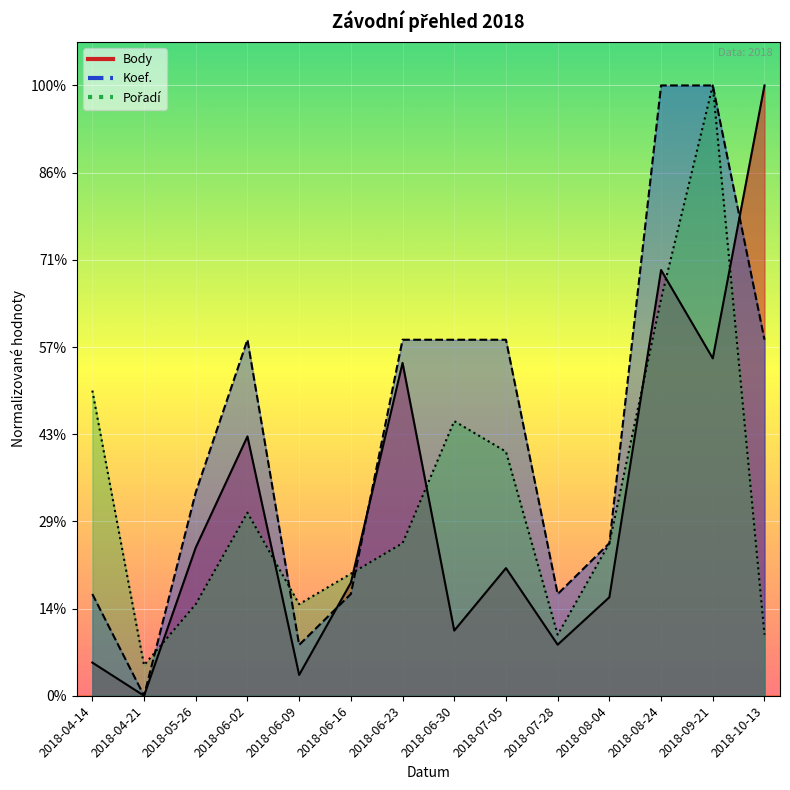

Which has a higher value, 2018-05-26 or 2018-08-24?

2018-08-24